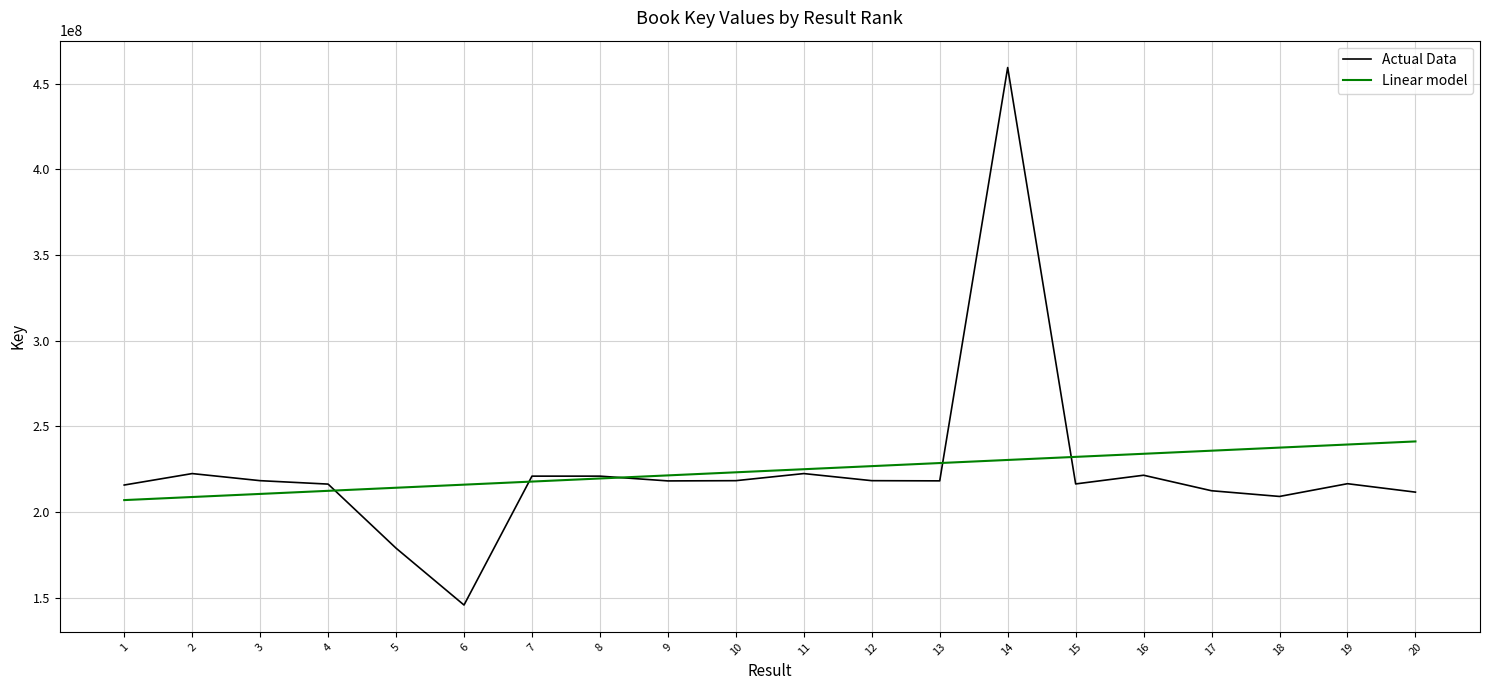

What is the smallest value displayed?

145793662.0